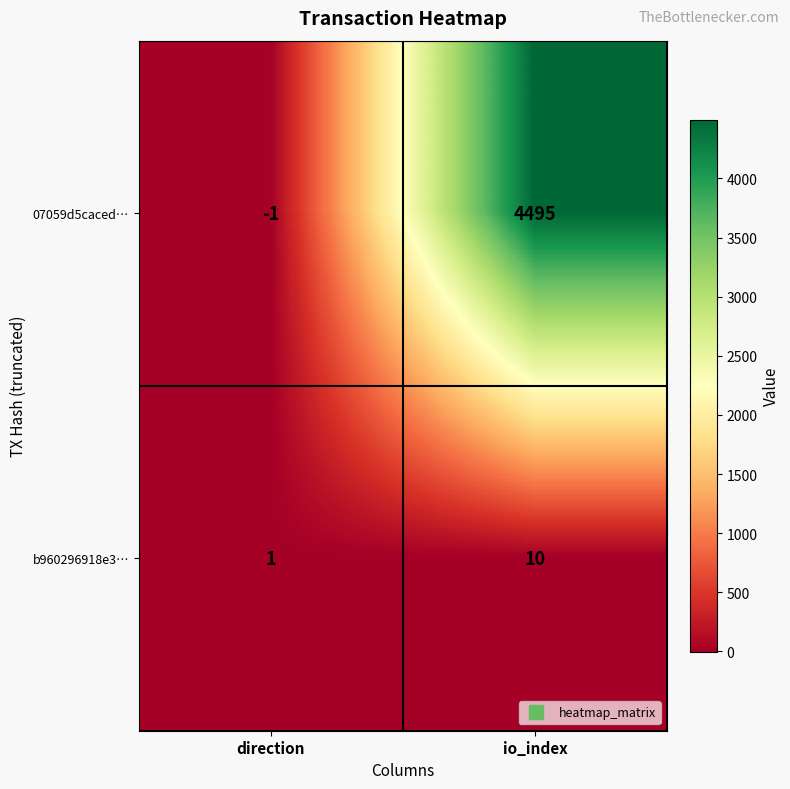

The value of b960296918e3… at direction is 1. True or false?

True